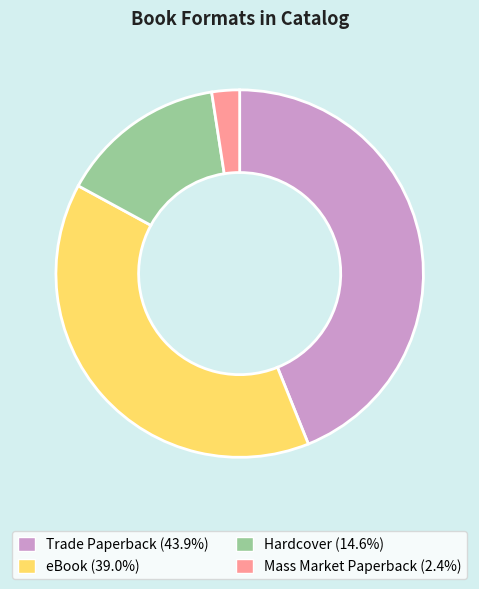

How many slices are in this pie chart?

4